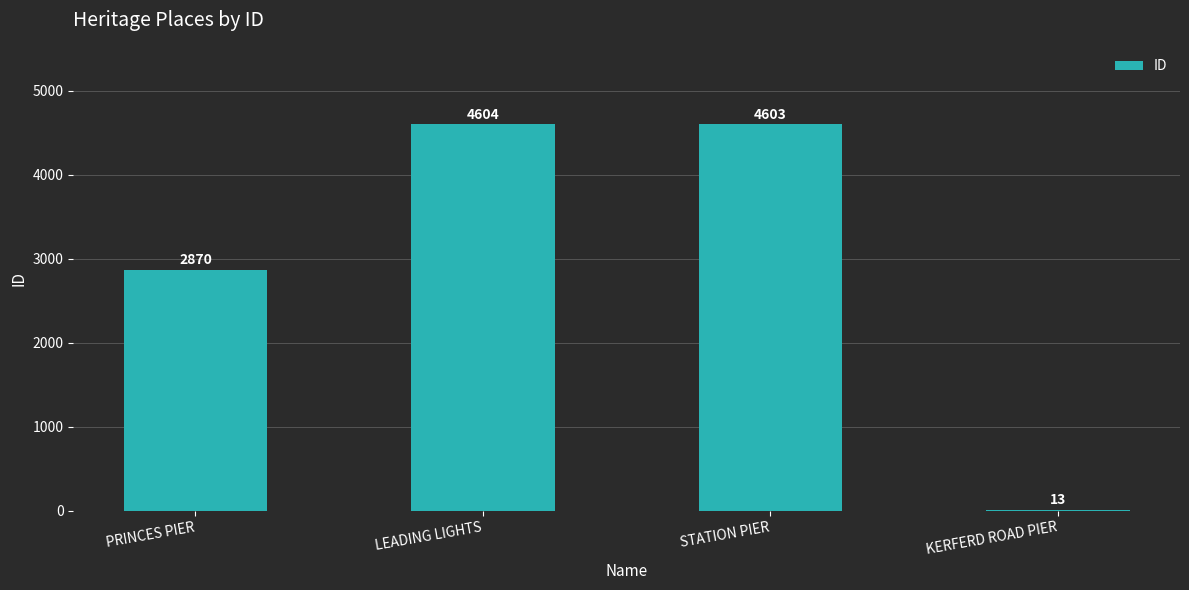

How many categories are shown in the chart?

4